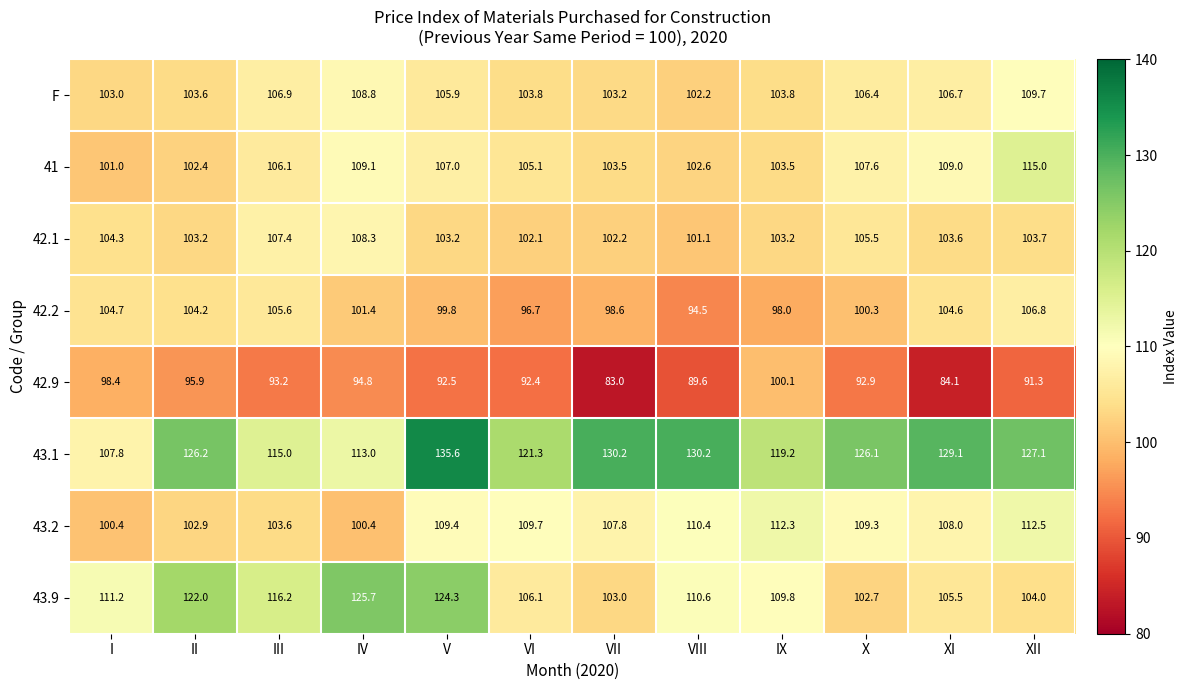

Between I and XI, which series saw the biggest shift?

43.1